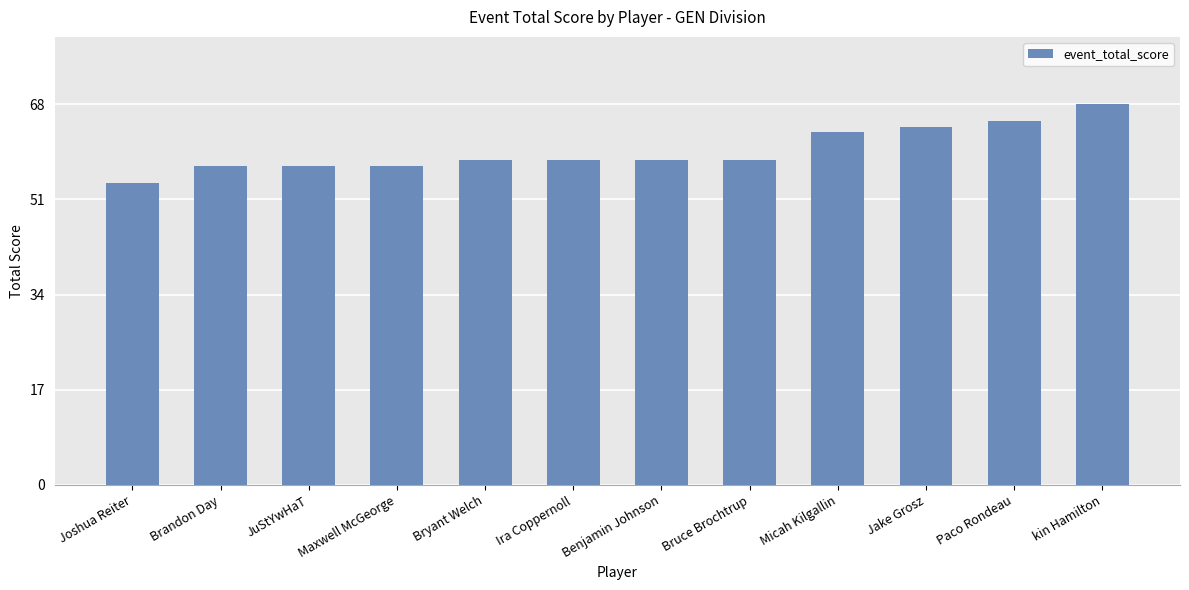

How many bars are there in total?

12